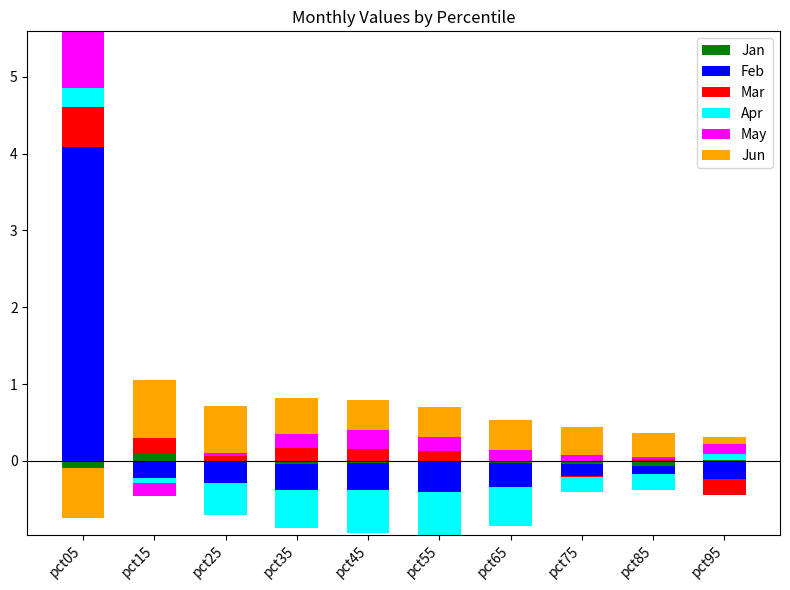

True or false: Jun has a value of 0.3 at pct85.

True